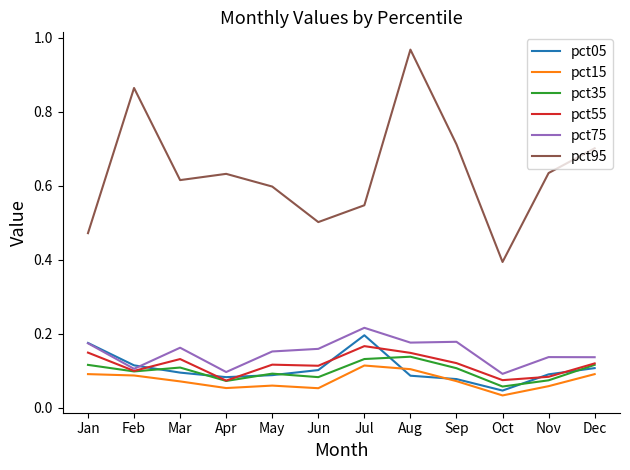

What is the total value across all series at Mar?

1.2